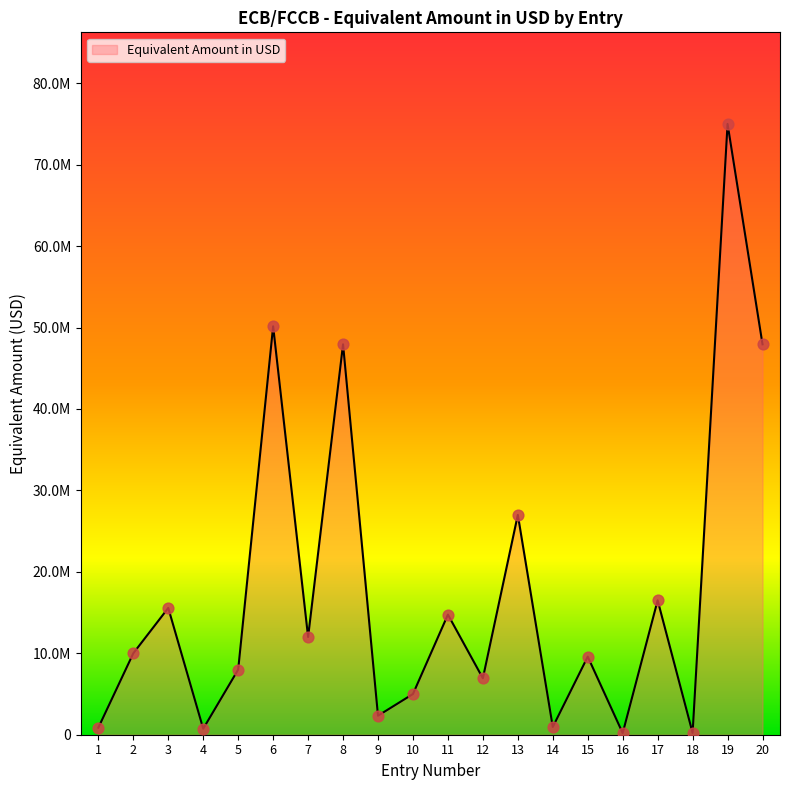

What is the change in value from 4 to 14?

+212461.4